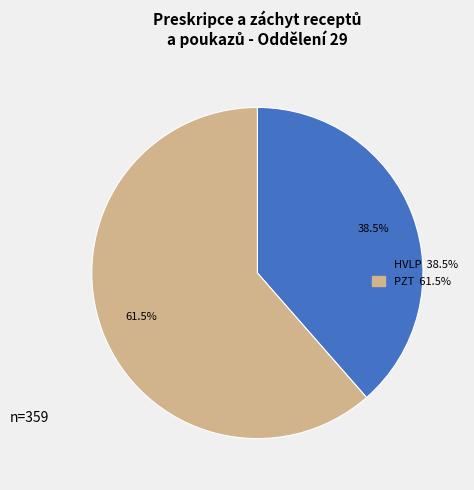

Is there any slice that represents more than half of the pie?

Yes